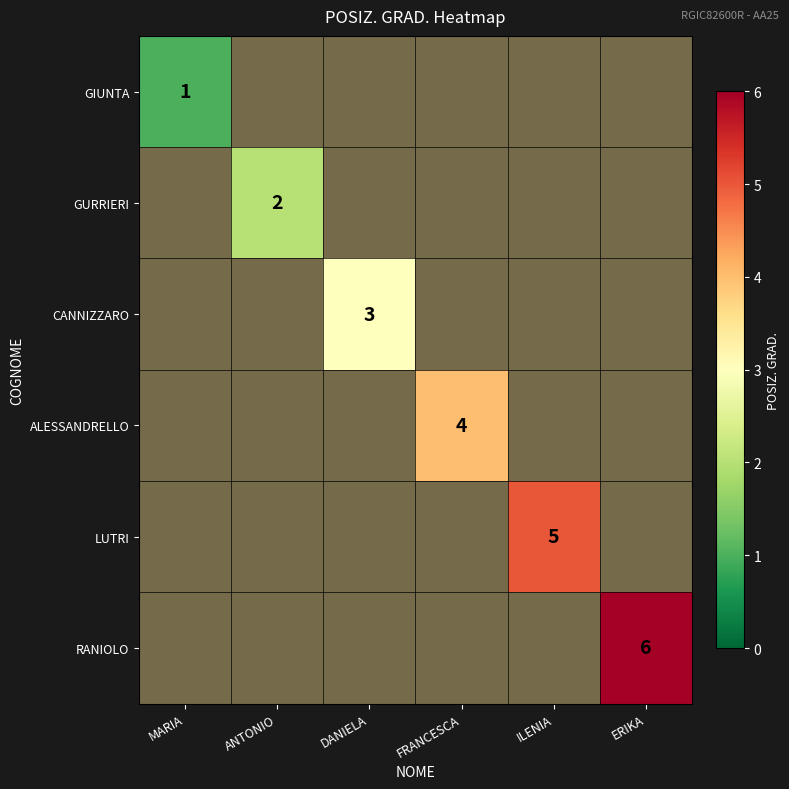

Is the value of ALESSANDRELLO at ERIKA greater than the value of GIUNTA at ANTONIO?

No